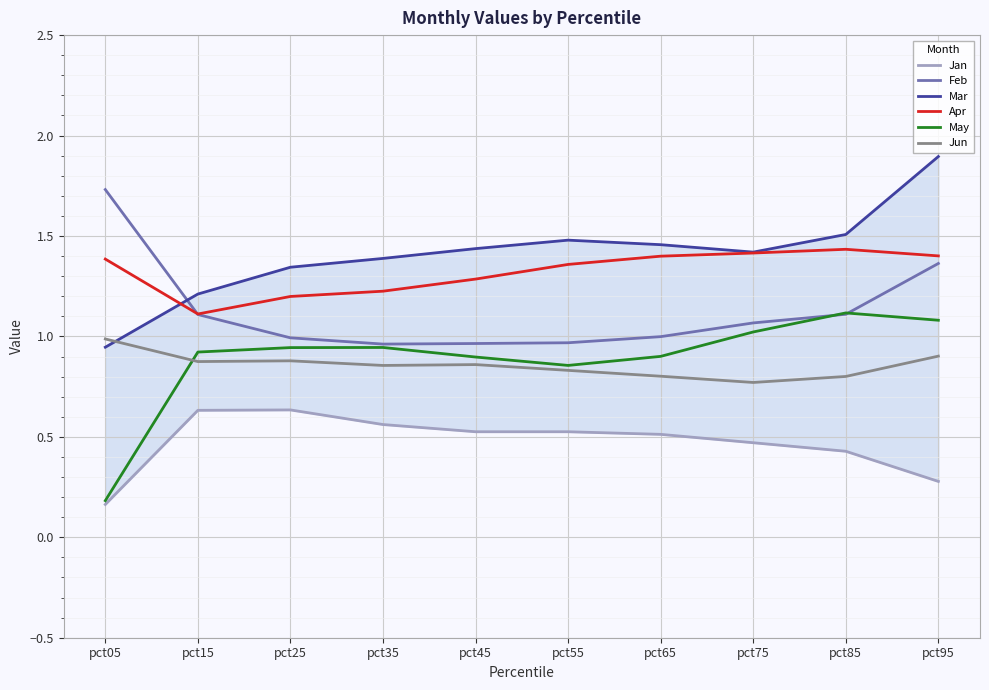

Between pct55 and pct35, which is larger?

pct35